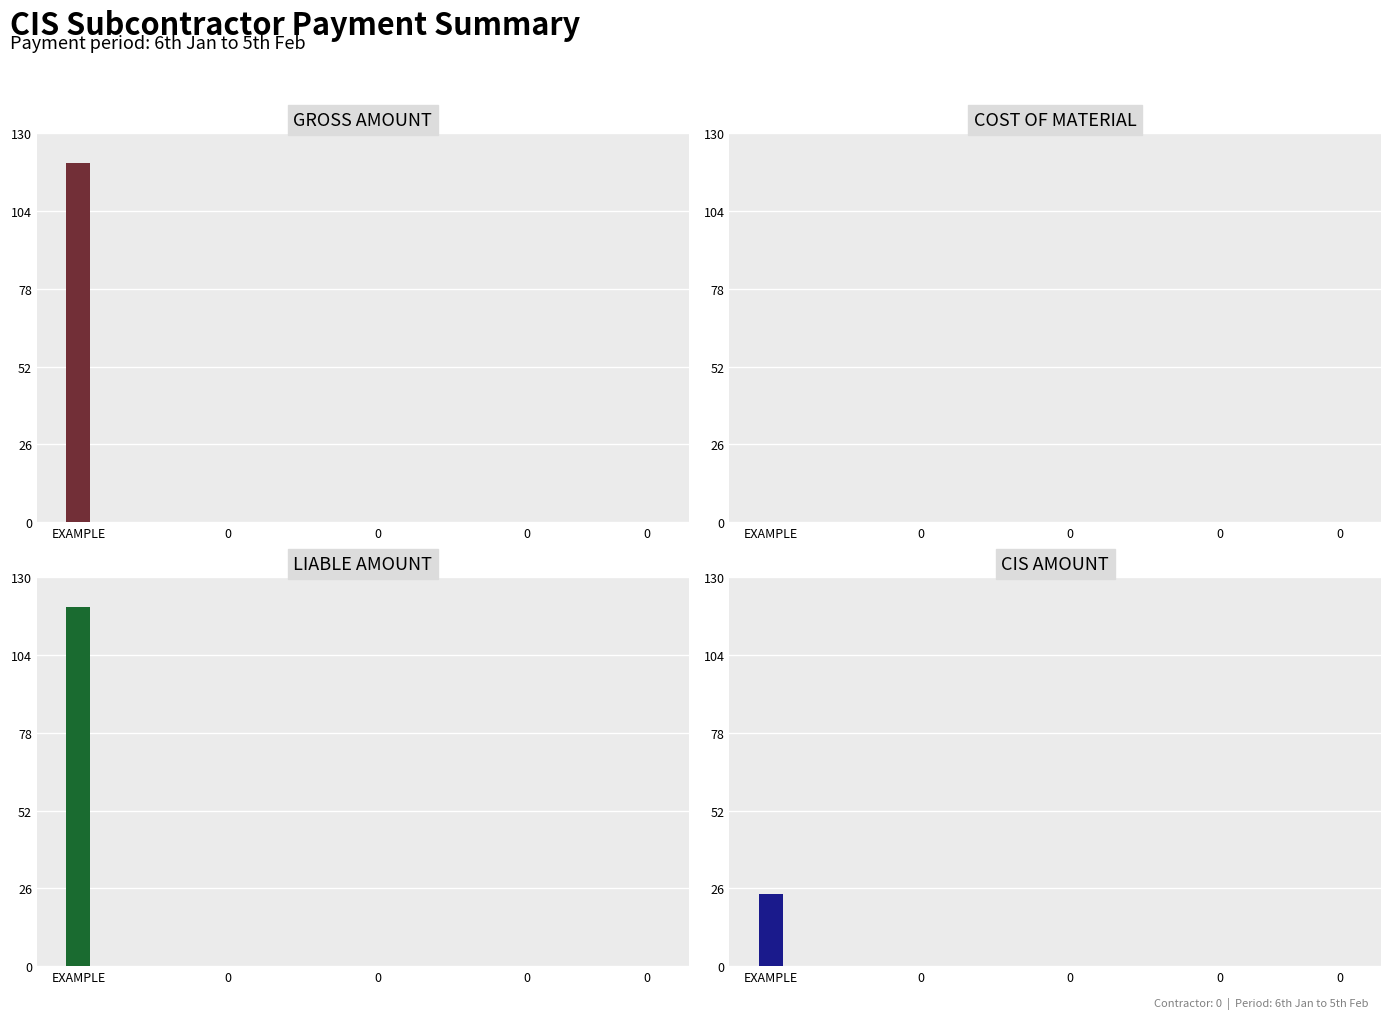

Which has a higher value, EXAMPLE or 0?

EXAMPLE